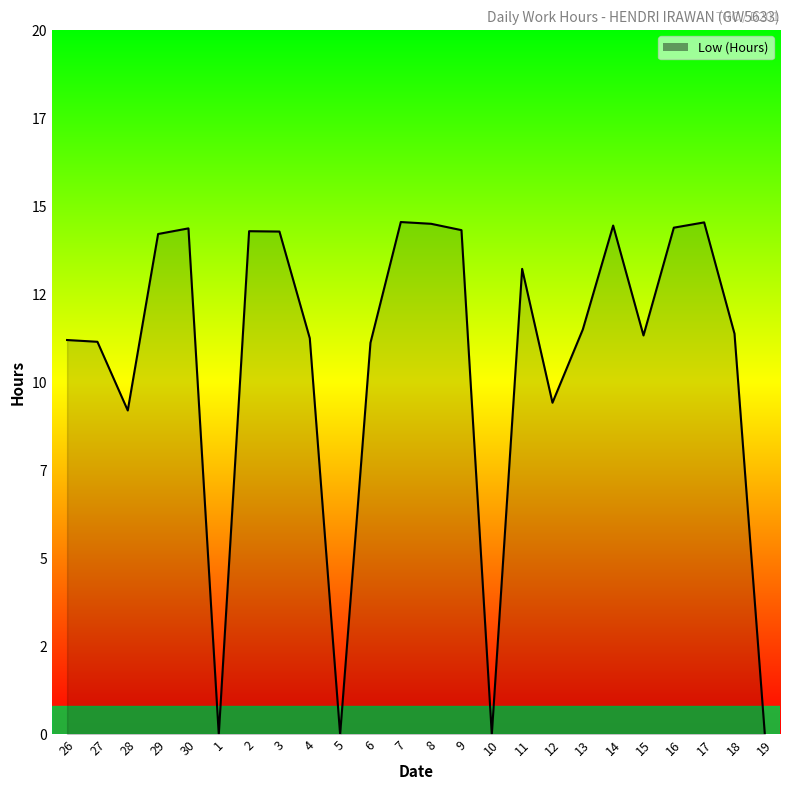

What is the difference between the maximum and minimum values?

14.6